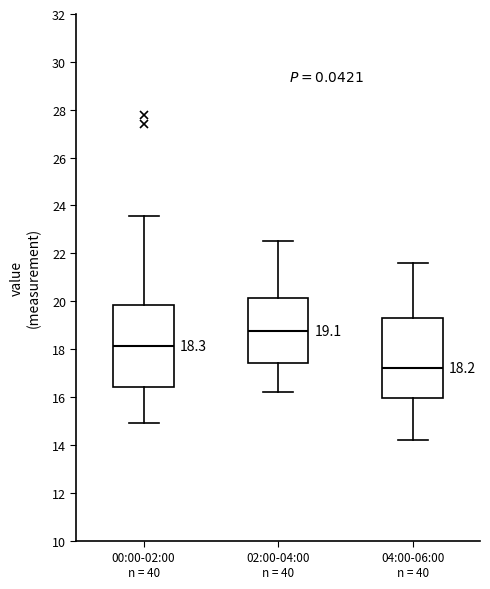

Which box has the highest median line?

02:00-04:00 n = 40